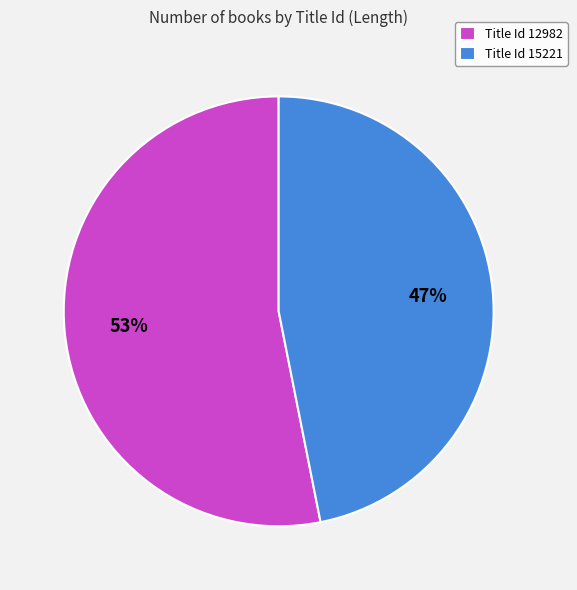

To the nearest percent, what is the difference between the largest and smallest slice percentages?

6%